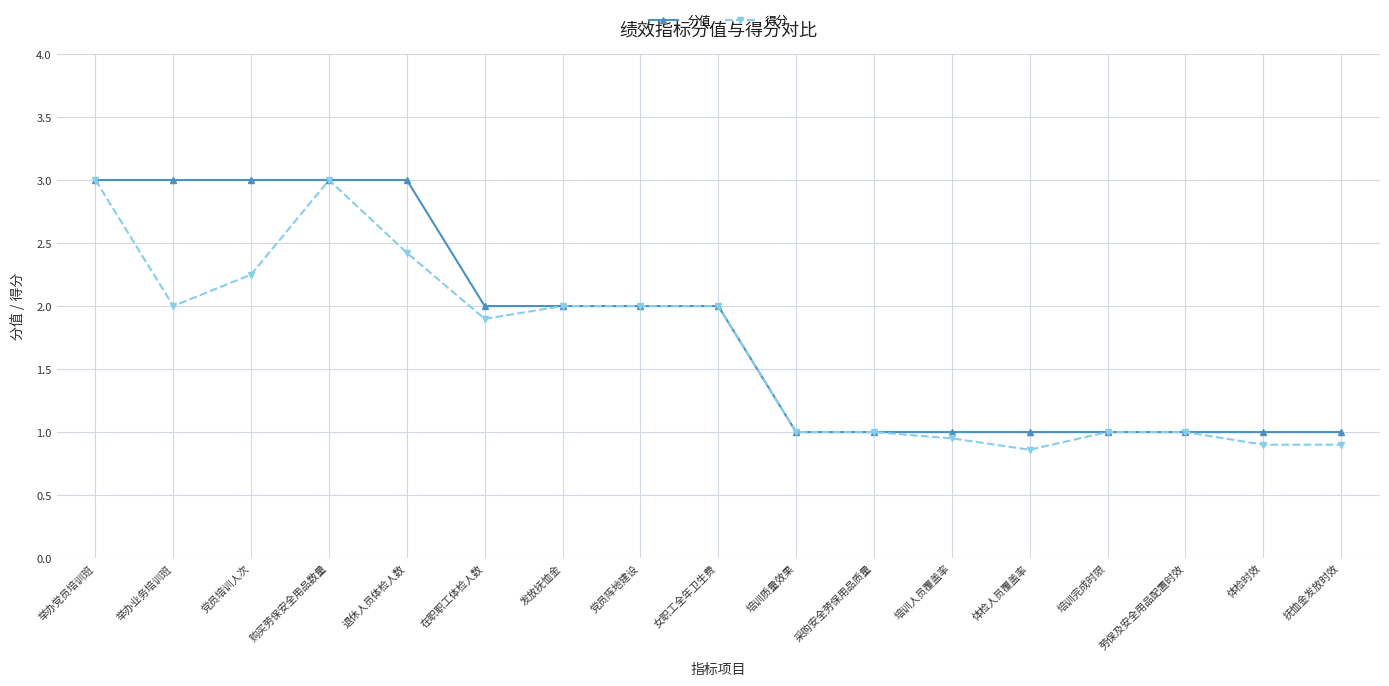

At which label does 得分 first exceed 1?

举办党员培训班